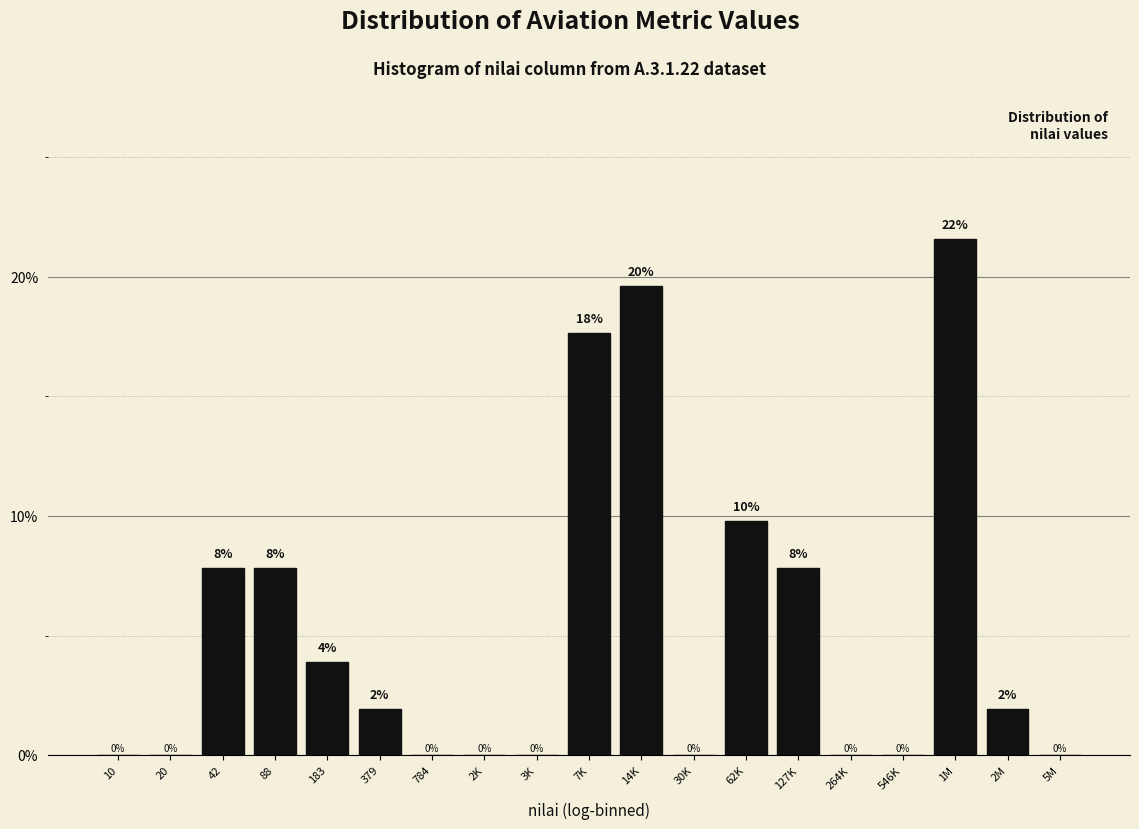

At which category does the chart reach its peak across all series?

1M